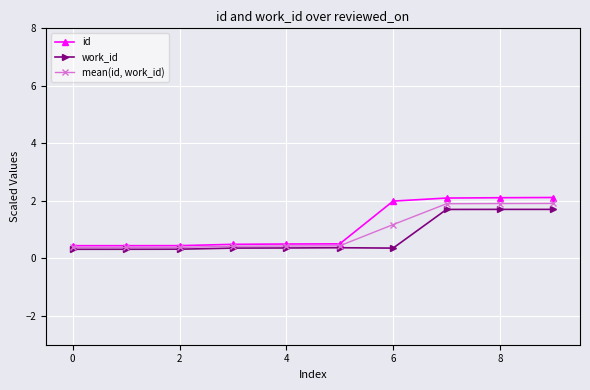

True or false: id and work_id intersect in this chart.

False